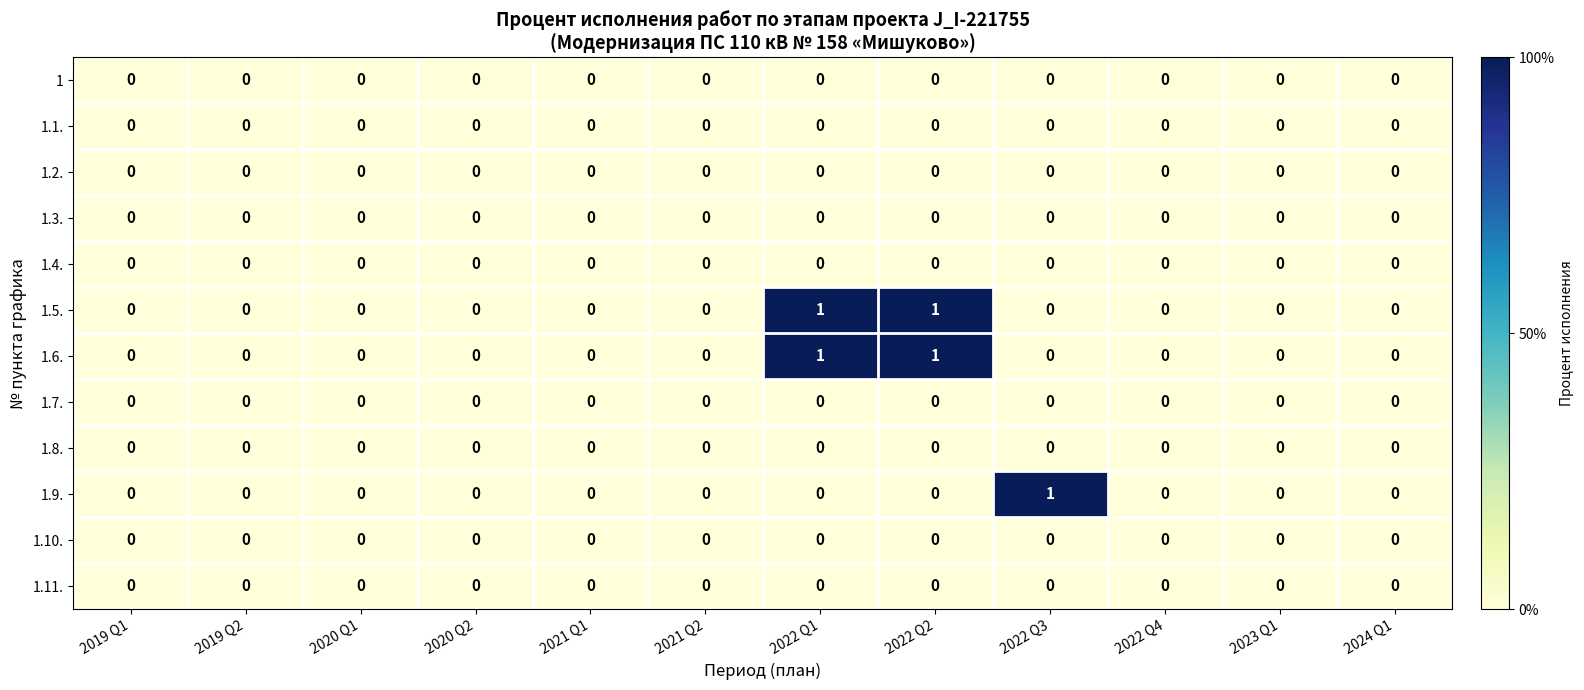

Between 2022 Q3 and 2024 Q1, which series saw the biggest shift?

1.9.